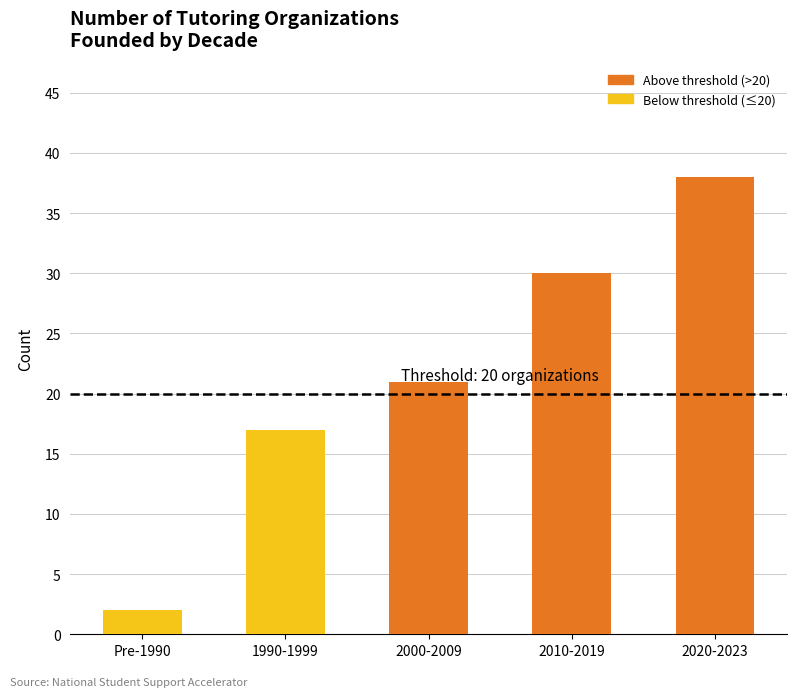

Reading left to right, extract all data points from this chart.

2	17	21	30	38